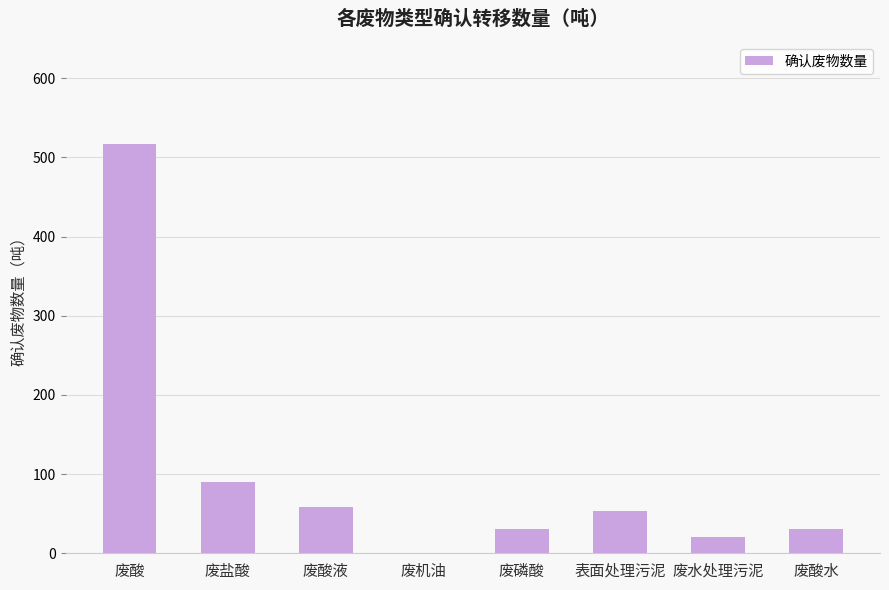

How many data points are above 53?

4